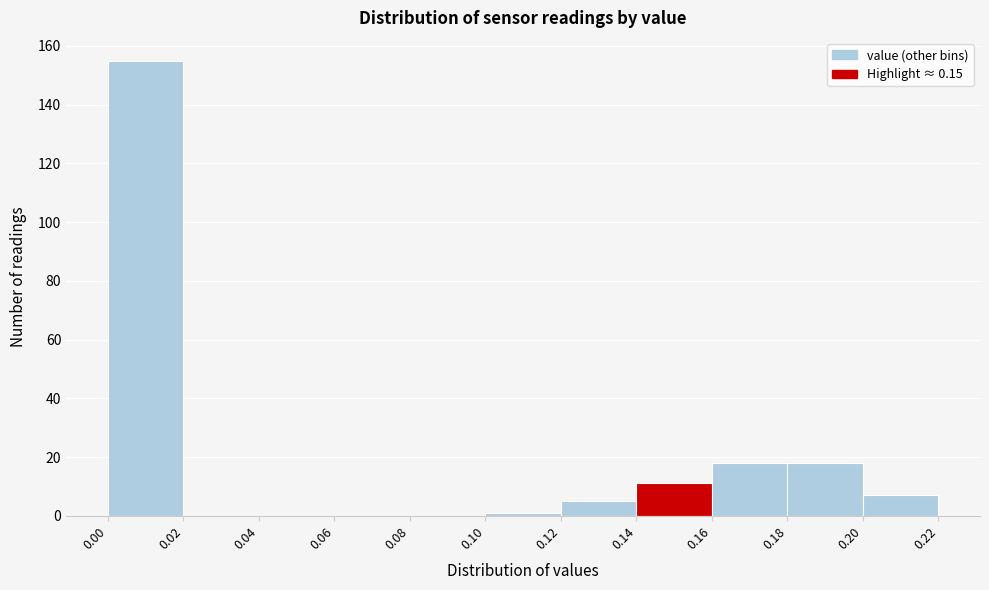

Reading left to right, list every bar in this chart as the range it spans on the x-axis followed by its height. The values are not printed on the chart, so give them approximately, as read against the axis.

0.00 to 0.02: 156
0.02 to 0.04: 0
0.04 to 0.06: 0
0.06 to 0.08: 0
0.08 to 0.10: 0
0.10 to 0.12: under 2
0.12 to 0.14: 6
0.14 to 0.16: 12
0.16 to 0.18: 18
0.18 to 0.20: 18
0.20 to 0.22: 8